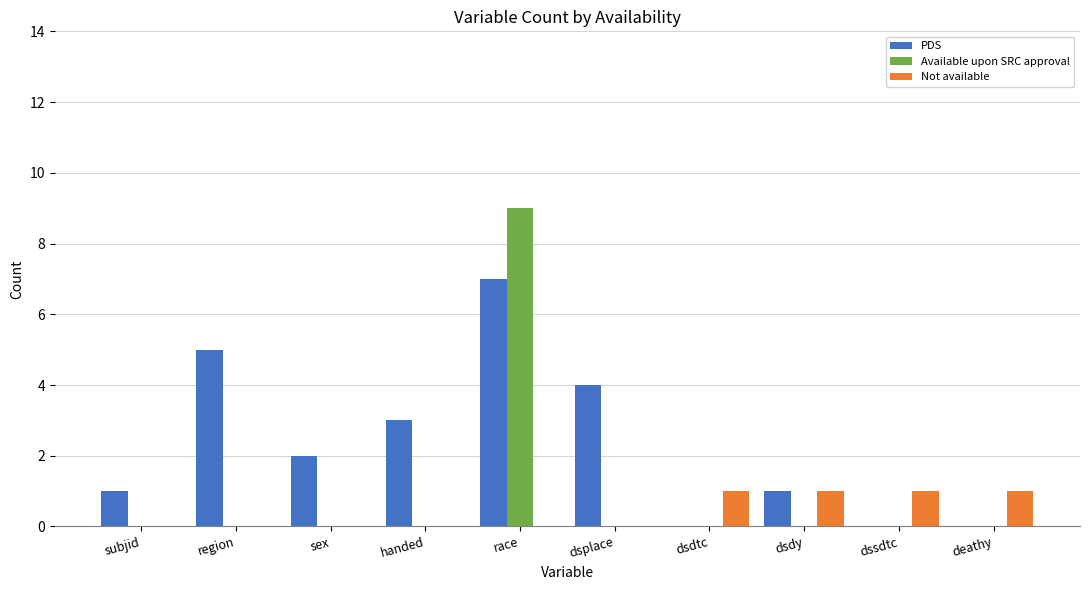

Is it true that Not available equals 0 at subjid?

True